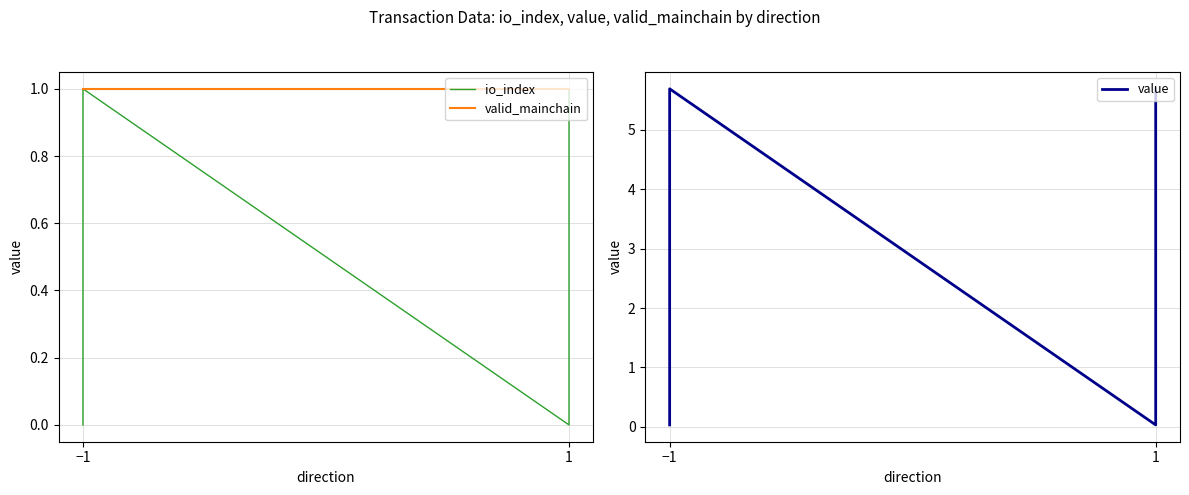

At which category is the sum across all series the highest?

−1